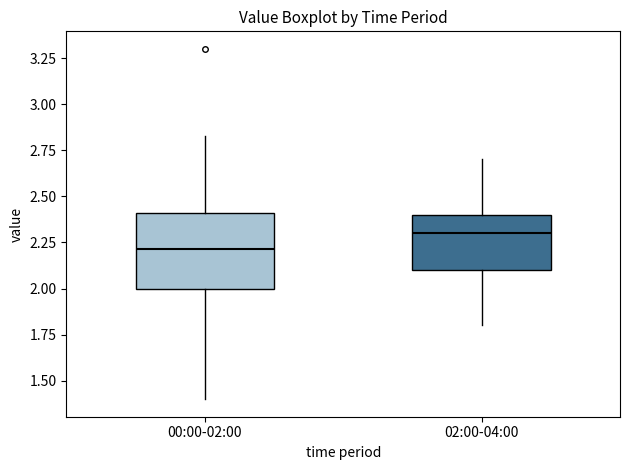

Comparing the boxes themselves (not the whiskers), which one is the tallest?

00:00-02:00